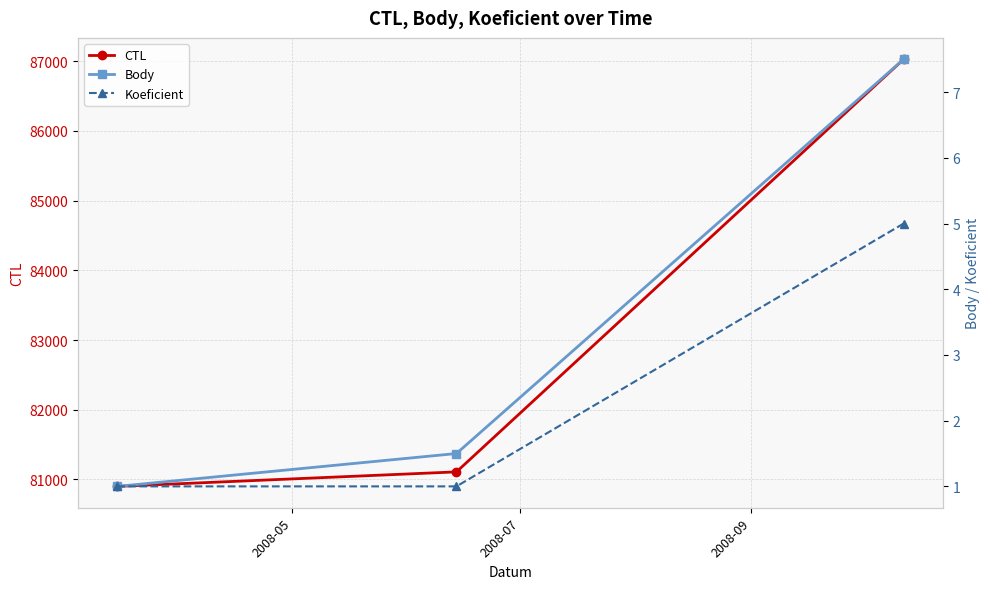

What is the highest value of the CTL series?

87026